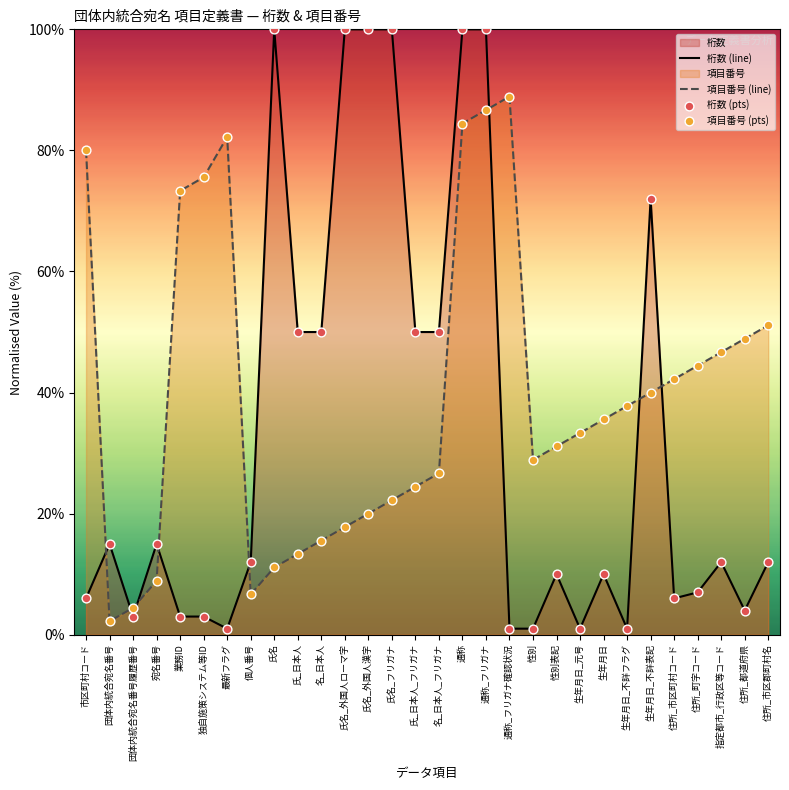

Which series contains the lowest Y value?

桁数 (line)